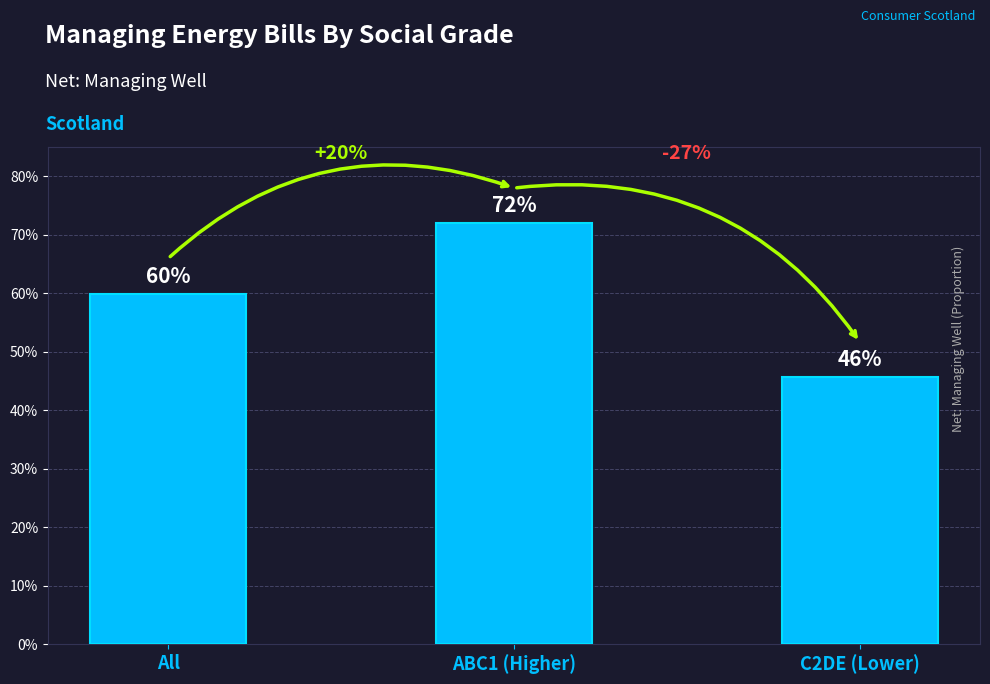

Are the bars horizontal?

No